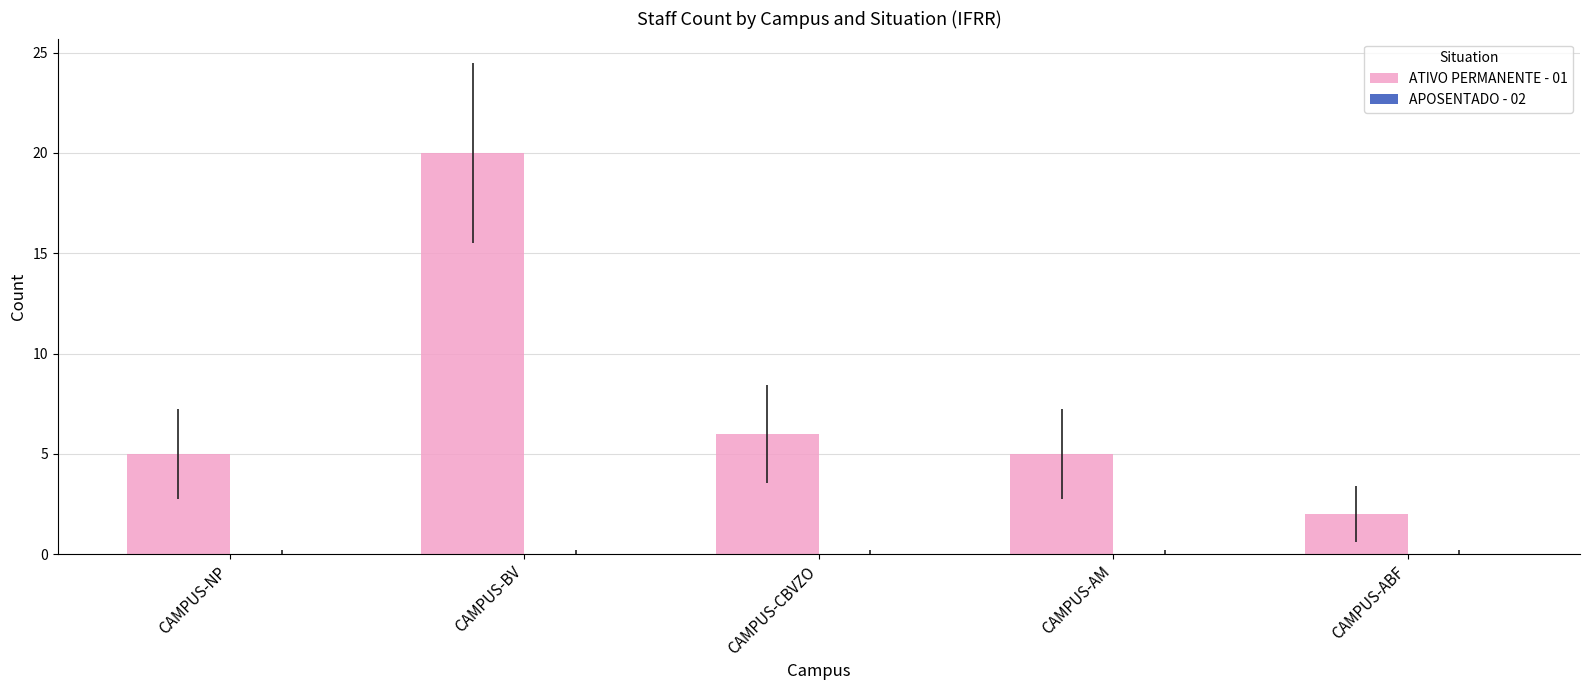

Which label corresponds to the smallest value in the chart?

CAMPUS-ABF